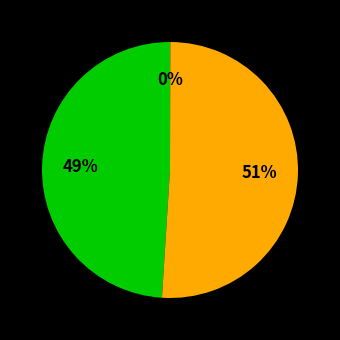

To the nearest percent, what is the average slice percentage?

33%